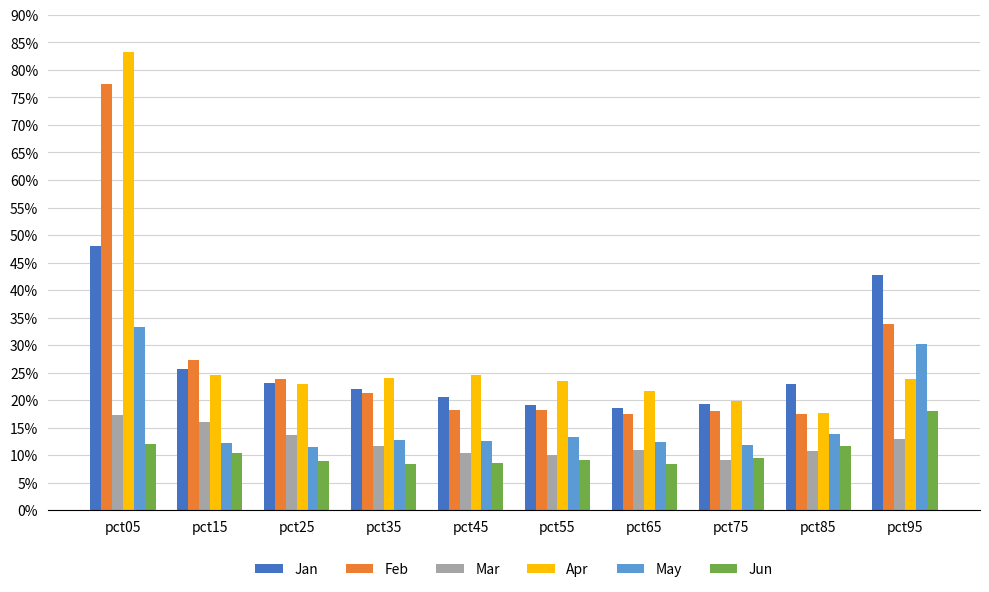

At pct35, list the series in order from smallest to largest.

Jun, Mar, May, Feb, Jan, Apr